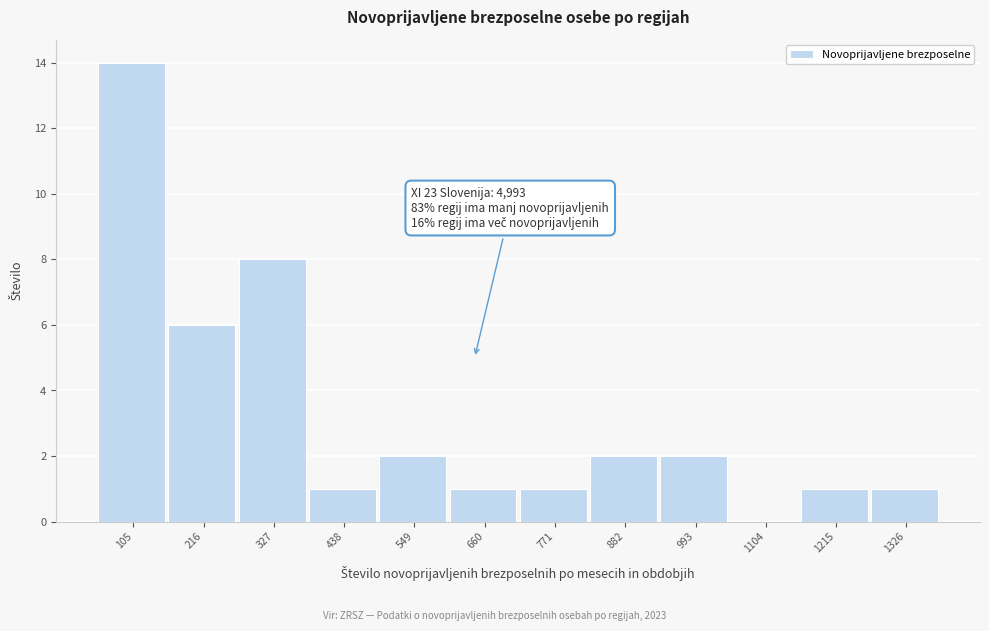

Reading left to right, what are all the values shown in this chart?

105=14	216=6	327=8	438=1	549=2	660=1	771=1	882=2	993=2	1104=0	1215=1	1326=1